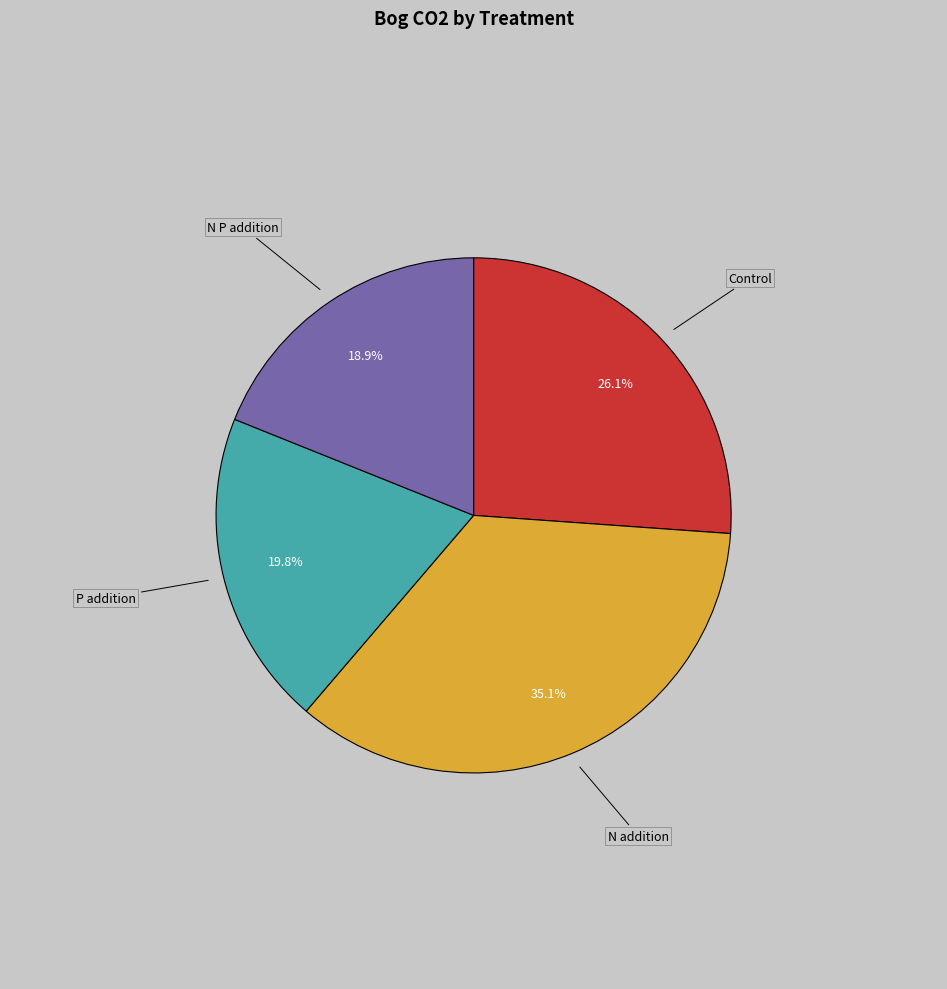

To the nearest percent, what portion does N P addition represent?

19%